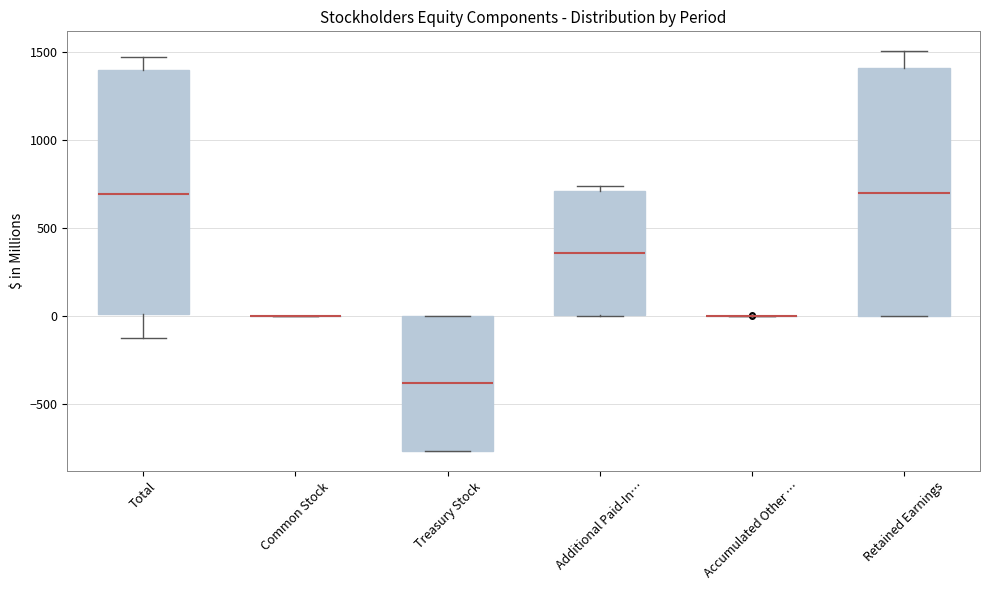

Where does the median line of the box for Treasury Stock sit on the y-axis? The values are not printed on the chart, so give them approximately, as read against the axis.

-400